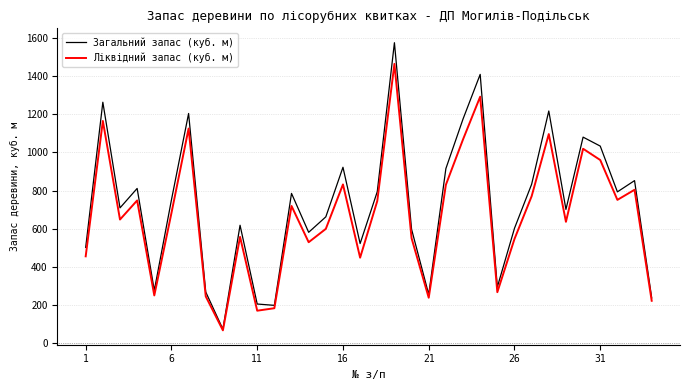

Which series has the widest spread of values?

Загальний запас (куб. м)